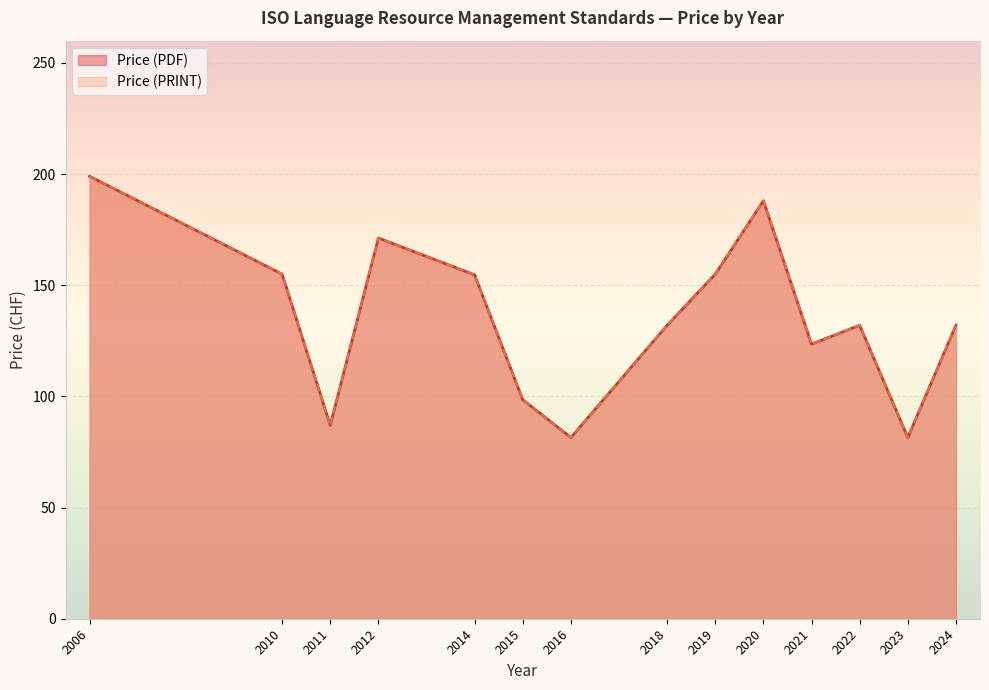

What are all the series names shown in the legend?

Price (PDF), Price (PRINT)